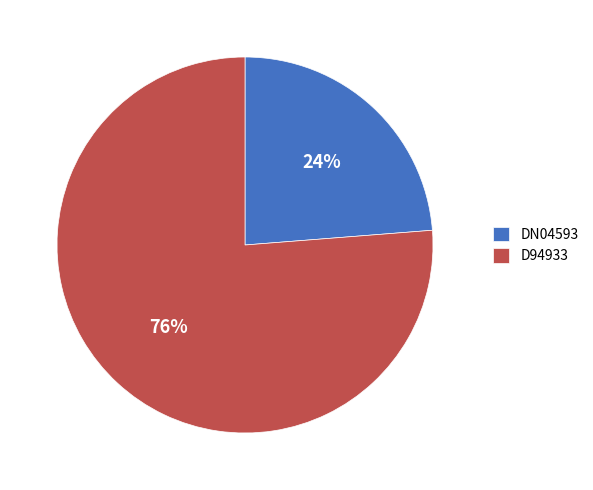

To the nearest percent, what portion does D94933 represent?

76%